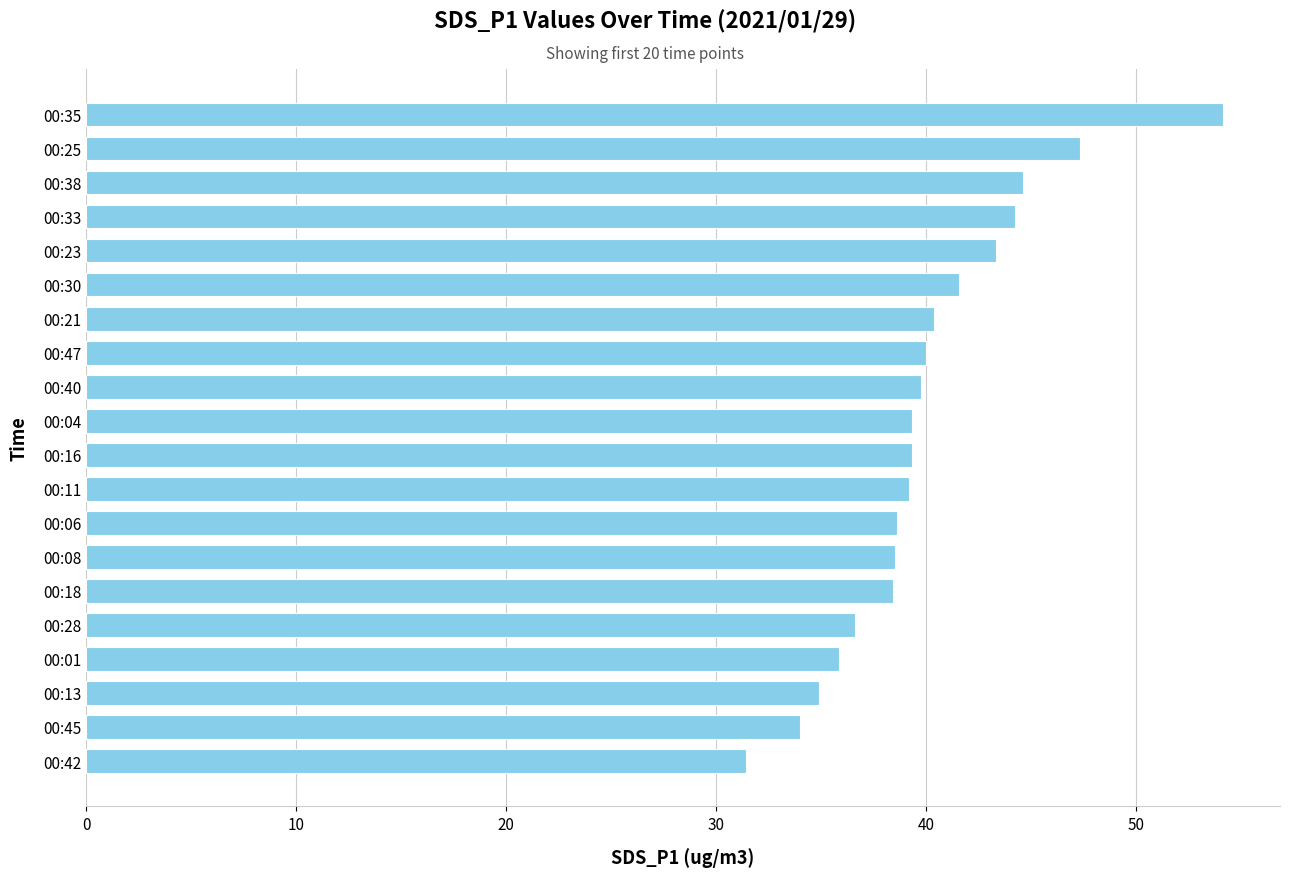

What is the change in value from 00:33 to 00:21?

-3.9